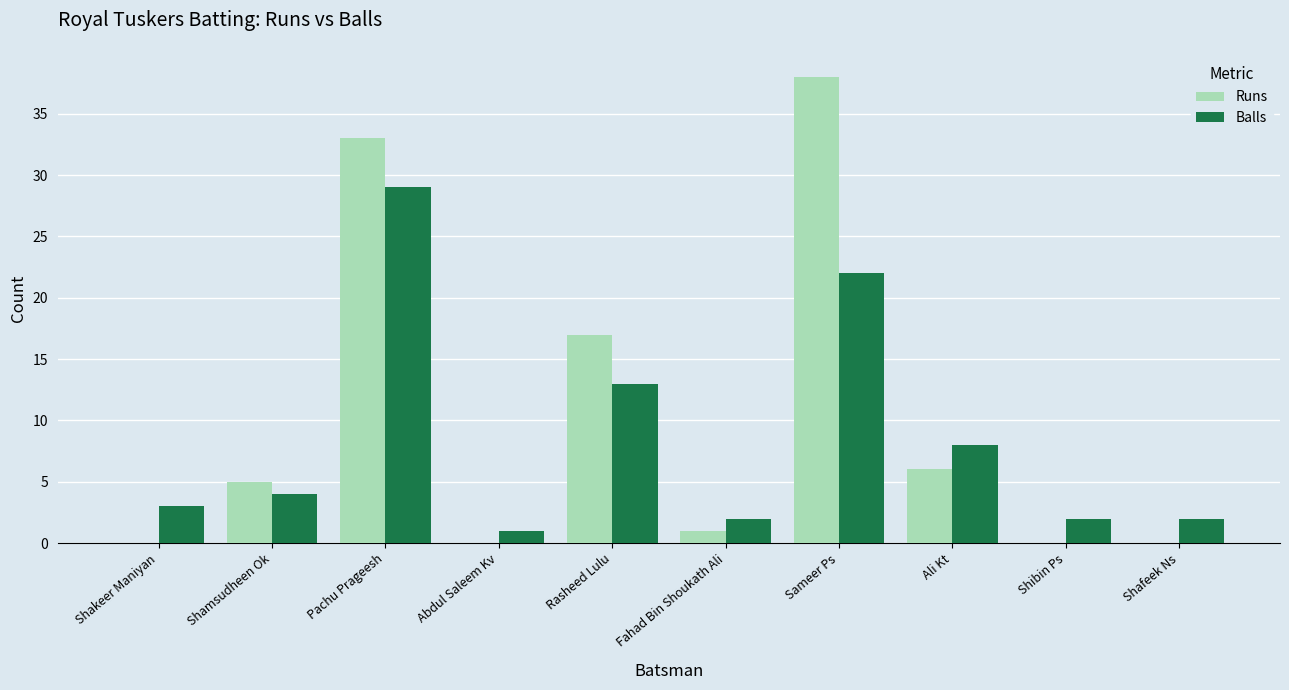

Which label corresponds to the largest value in the chart?

Sameer Ps